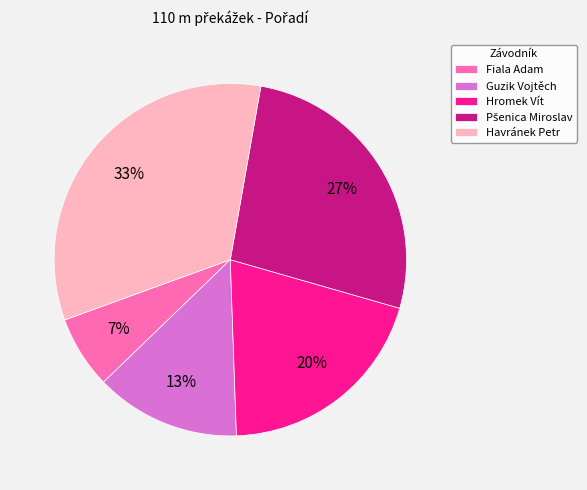

What is the ratio of the value at Hromek Vít to the value at Guzik Vojtěch?

1.5